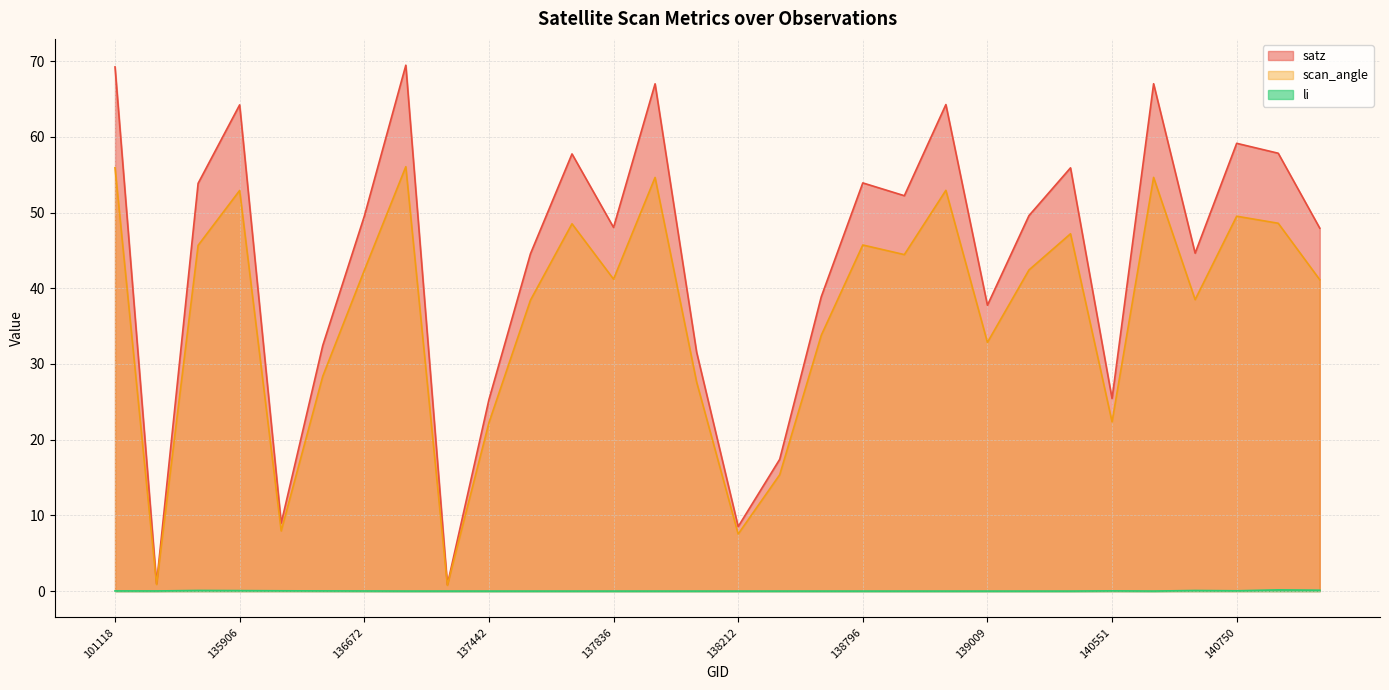

At which label is satz closest to 35?

136480